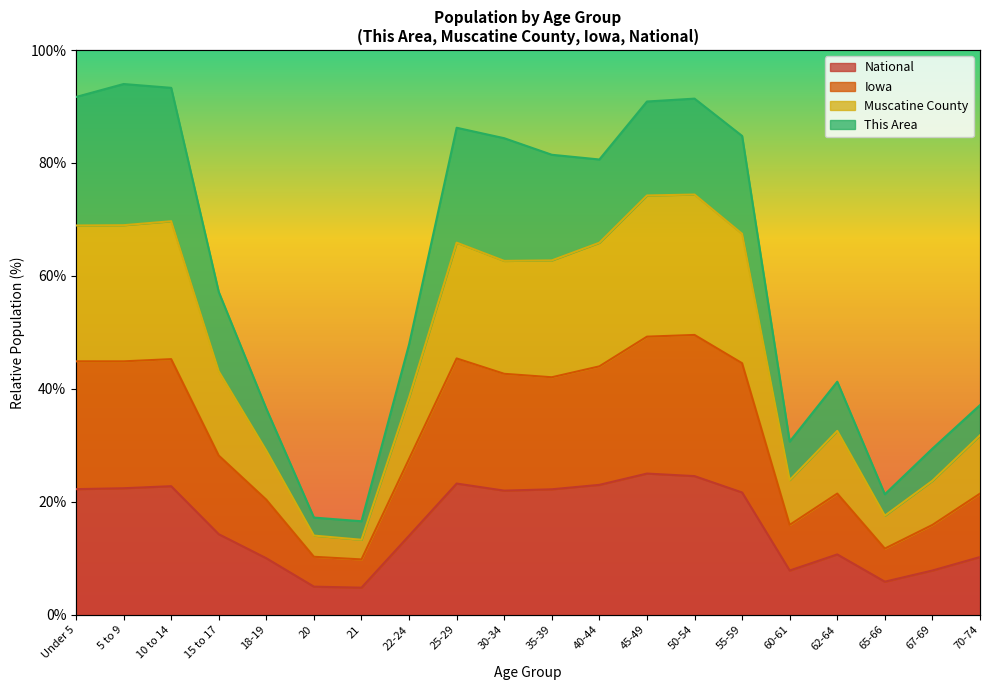

The value of National at 35-39 is 22.2. True or false?

True